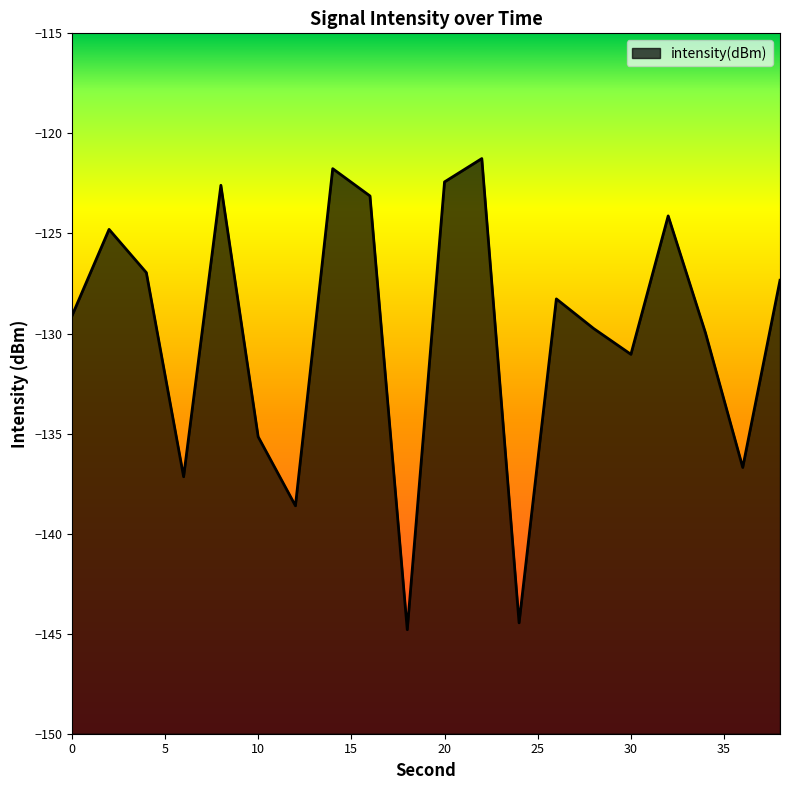

Rank the categories by value from lowest to highest.

18, 24, 12, 6, 36, 10, 30, 34, 28, 0, 26, 38, 4, 2, 32, 16, 8, 20, 14, 22